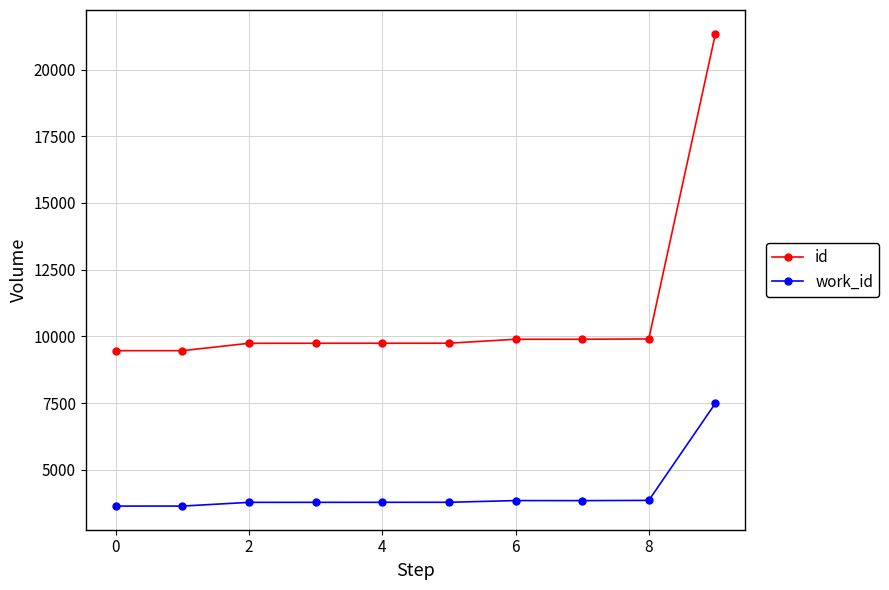

Which series has the largest range (max minus min)?

id